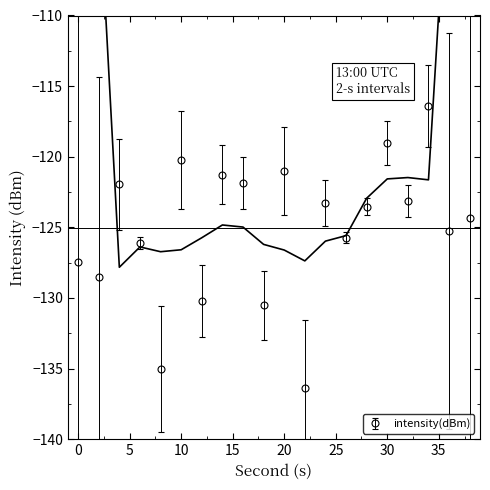

What is the difference between the second highest and second lowest values?

16.0